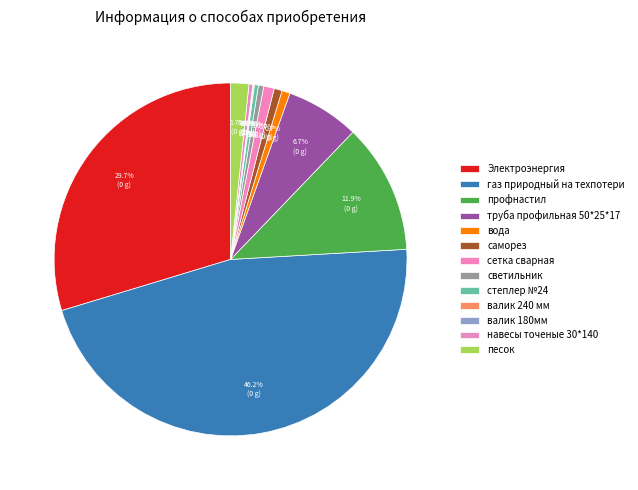

Combined, do песок and Электроэнергия account for over 50%?

No